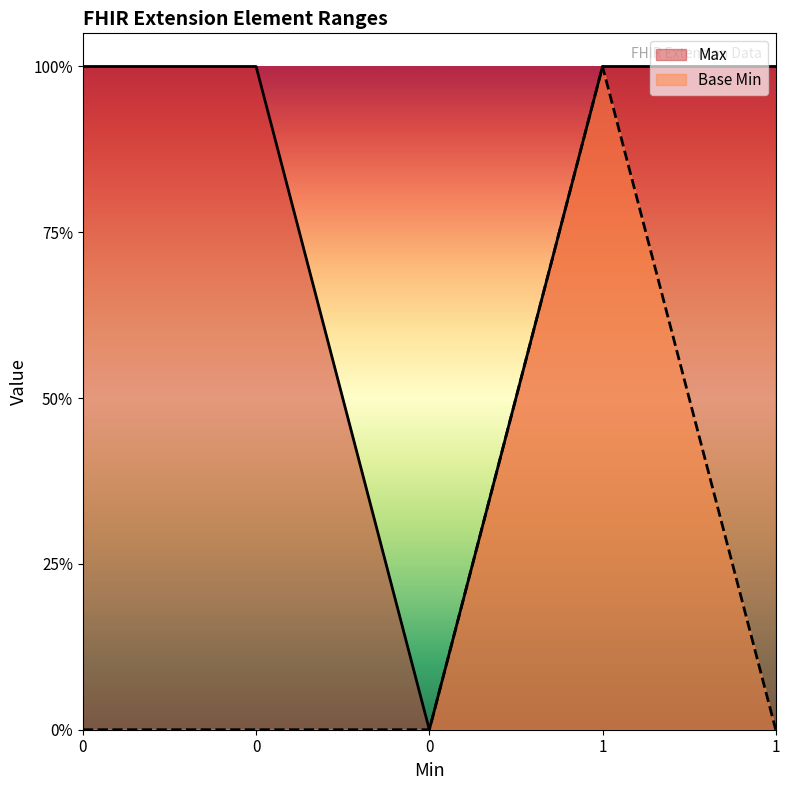

True or false: Max has a value of 1 at 0.

True